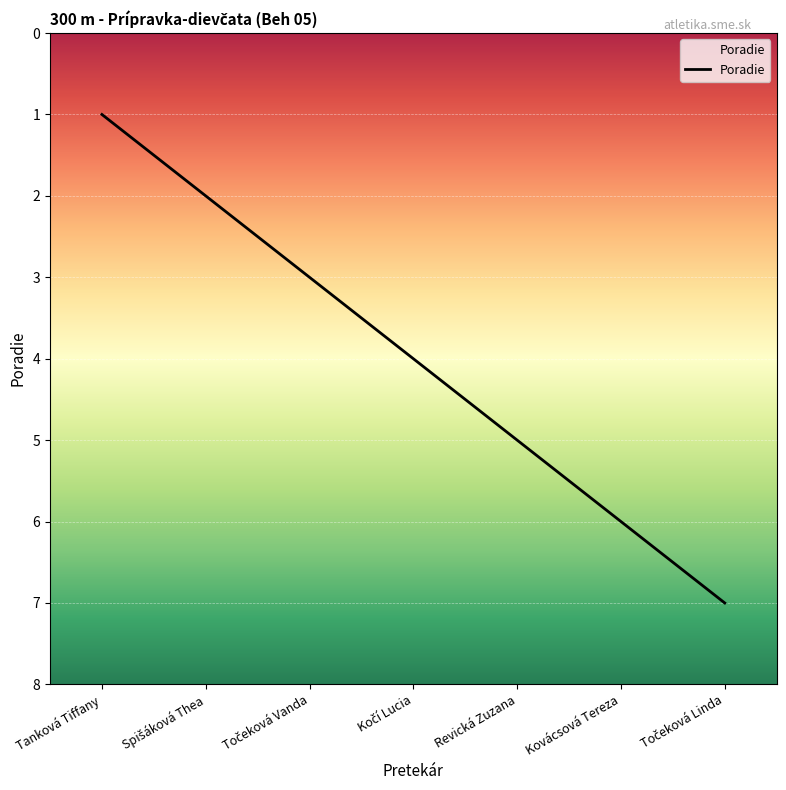

True or false: the data shows 2 at Kovácsová Tereza.

False